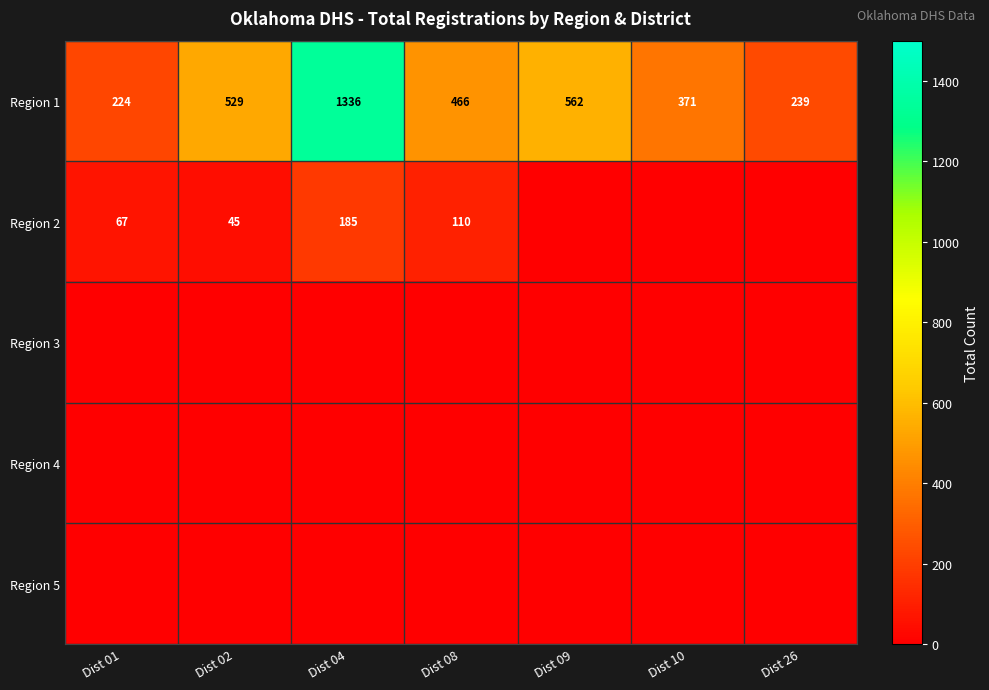

What is the highest value of the Region 1 series?

1336